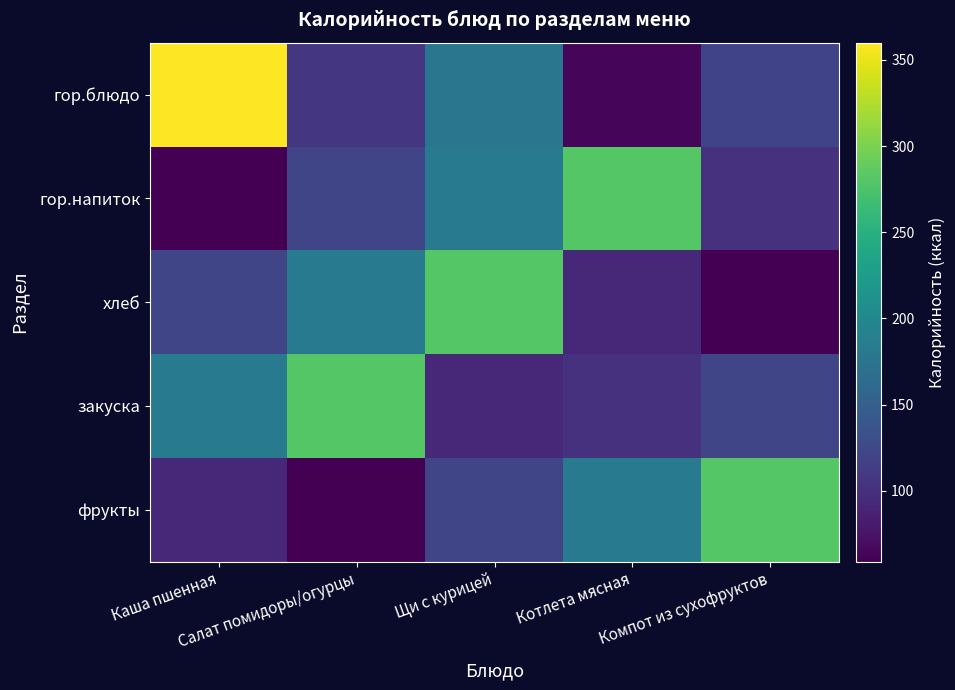

Reading left to right, transcribe all the data shown in this chart.

гор.блюдо: Каша пшенная=359.0	Салат помидоры/огурцы=107.0	Щи с курицей=177.0	Котлета мясная=63.0	Компот из сухофруктов=120.0
гор.напиток: Каша пшенная=59.4	Салат помидоры/огурцы=122.0	Щи с курицей=183.0	Котлета мясная=281.0	Компот из сухофруктов=102.0
хлеб: Каша пшенная=122.0	Салат помидоры/огурцы=183.0	Щи с курицей=281.0	Котлета мясная=94.0	Компот из сухофруктов=59.4
закуска: Каша пшенная=183.0	Салат помидоры/огурцы=281.0	Щи с курицей=94.0	Котлета мясная=102.0	Компот из сухофруктов=122.0
фрукты: Каша пшенная=94.0	Салат помидоры/огурцы=59.4	Щи с курицей=122.0	Котлета мясная=183.0	Компот из сухофруктов=281.0